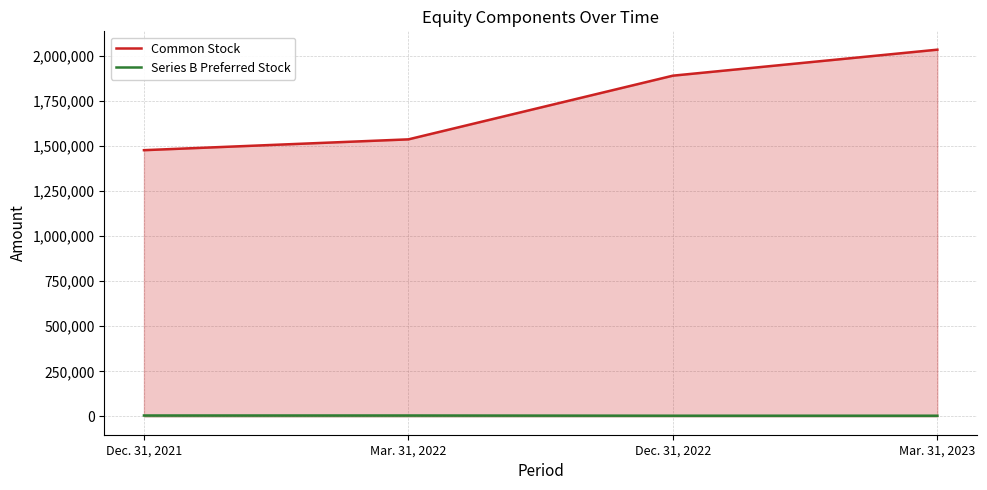

Reading left to right, transcribe all the data shown in this chart.

Common Stock: 1476870	1536921	1890262	2034483
Series B Preferred Stock: 5000	5000	3750	3750